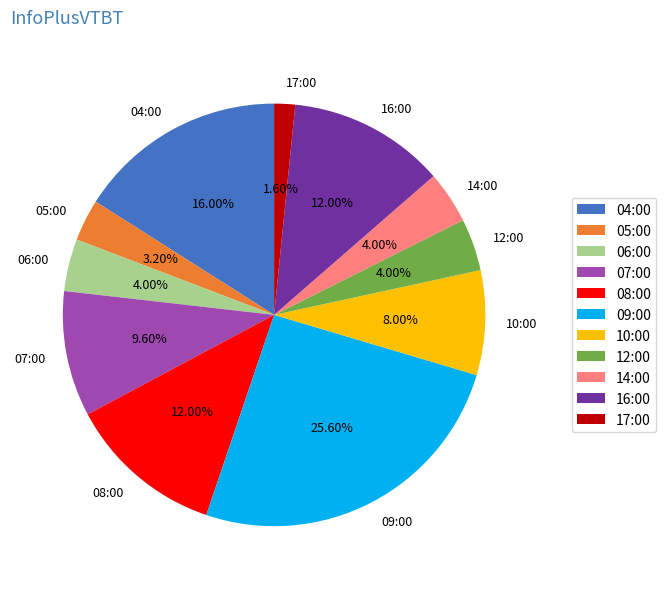

Count the number of slices in the pie.

11